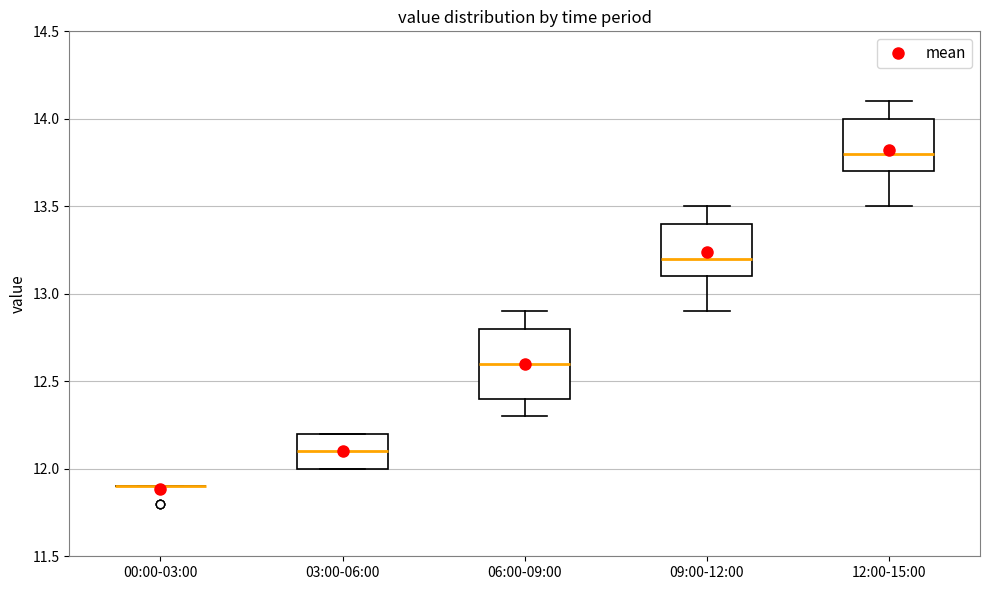

Comparing the boxes themselves (not the whiskers), which one is the tallest?

06:00-09:00